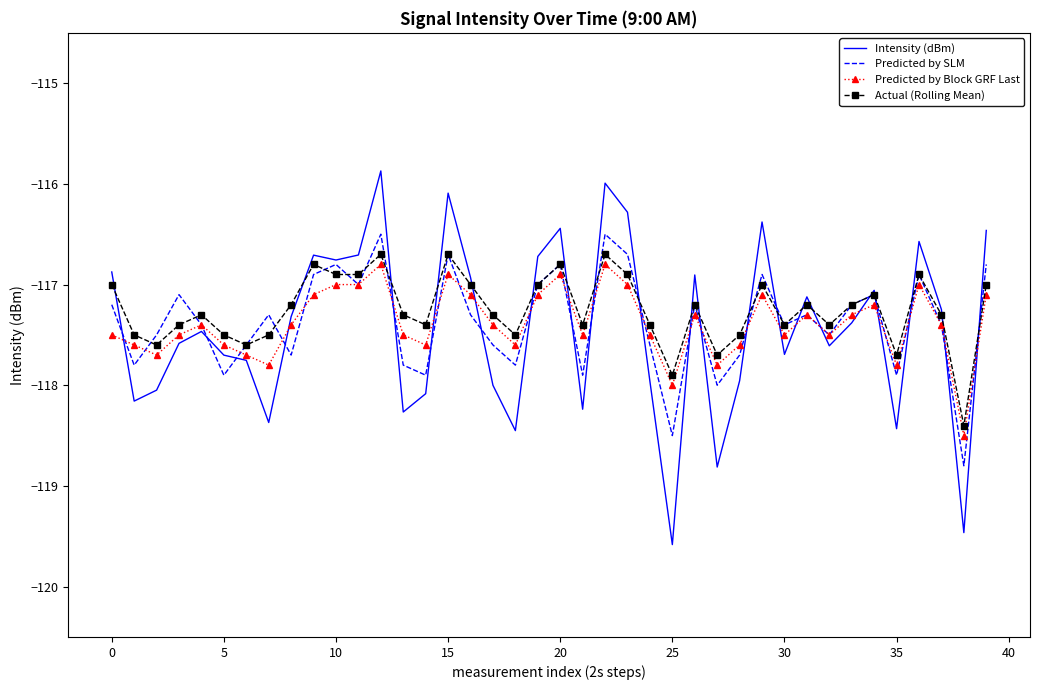

Which series has the largest range (max minus min)?

Intensity (dBm)